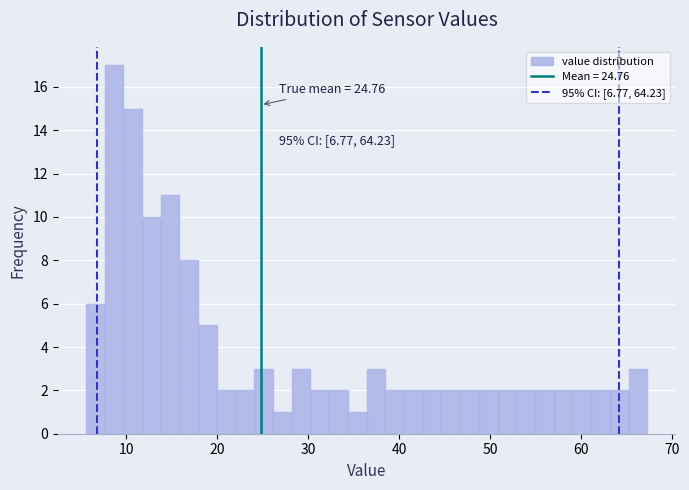

Read against the x-axis, roughly where is the centre of the tallest bar?

9